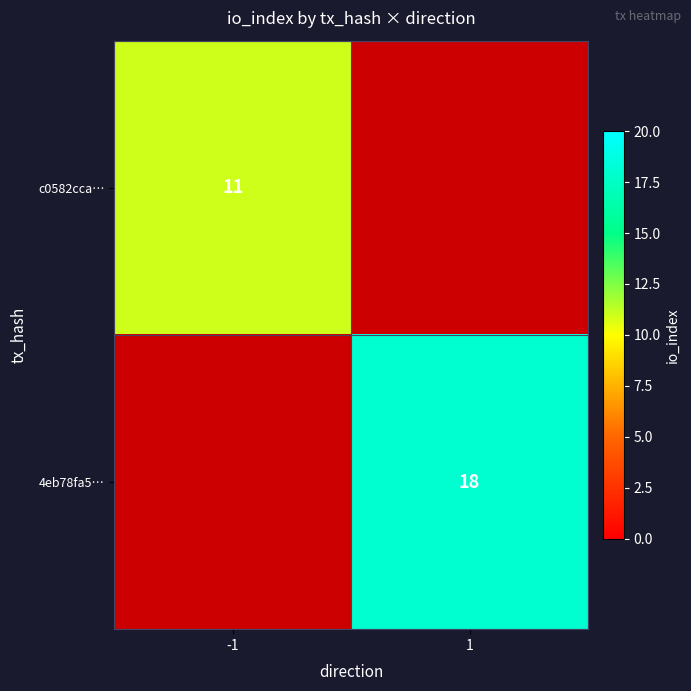

Is it true that 4eb78fa5… equals 18 at 1?

True